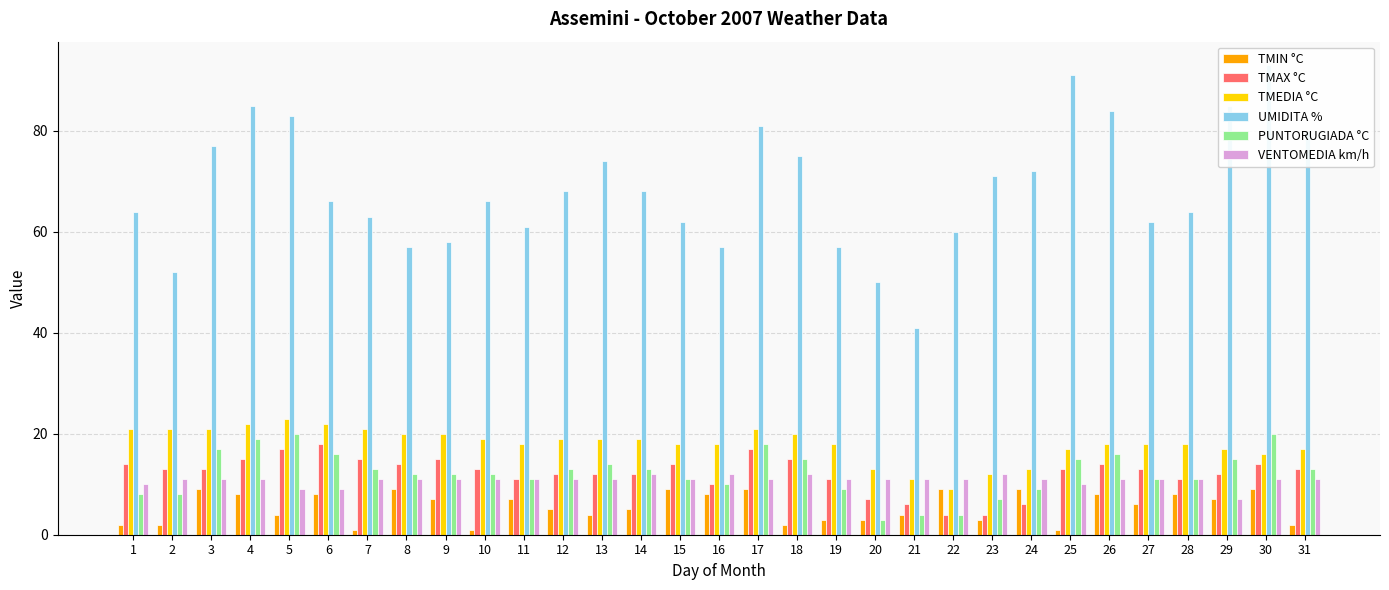

How many categories are shown in the chart?

31